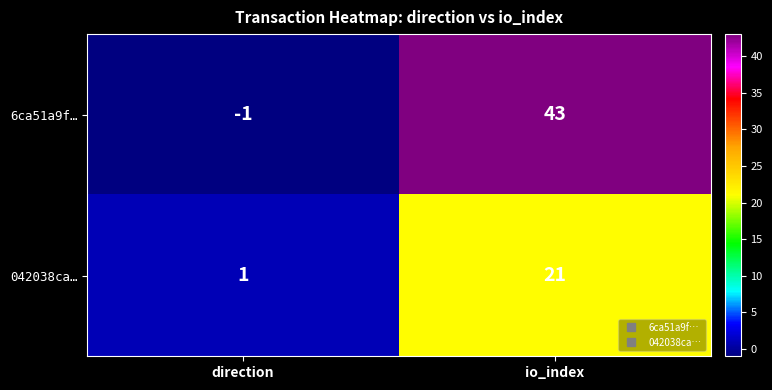

Where is 042038ca… nearest to the value 11?

direction